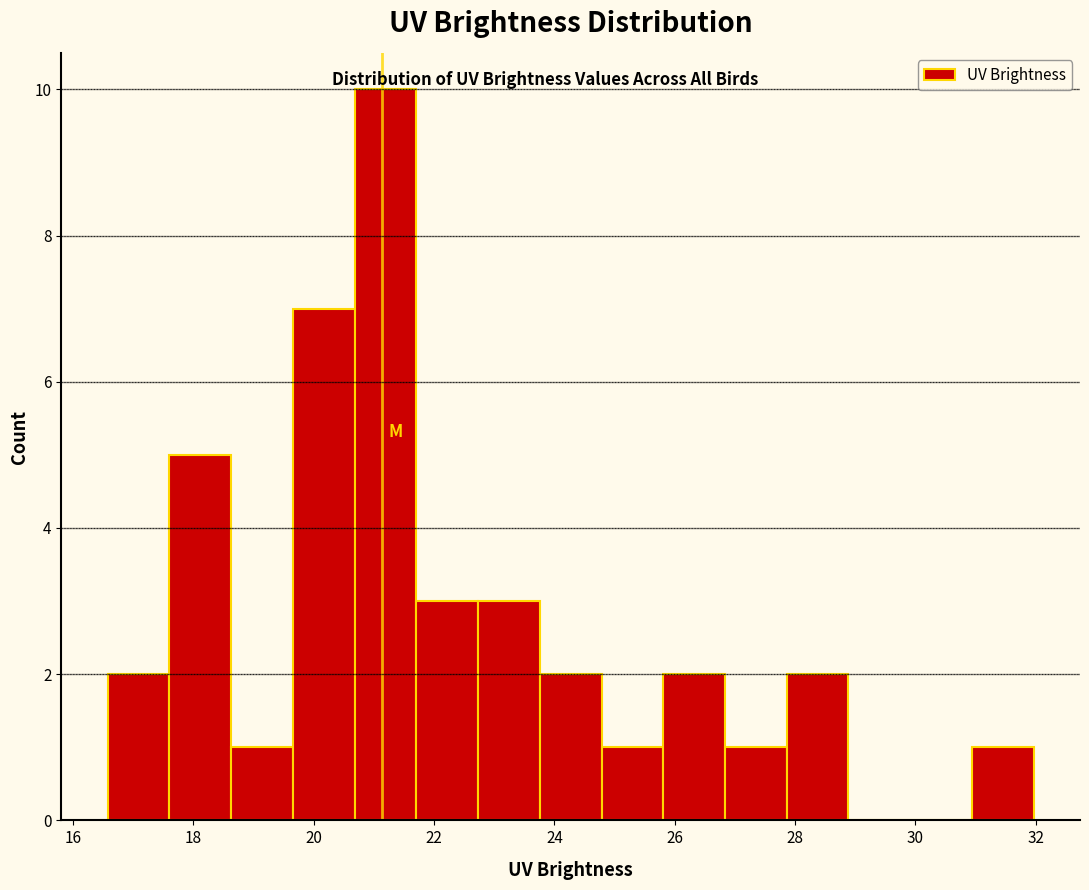

Reading left to right, transcribe this chart: for each bar, give the range it covers on the x-axis and its height. Neither the bar edges nor the heights are printed on the chart, so give them approximately, as read against the axes.

16.6 to 17.6: 2
17.6 to 18.6: 5
18.6 to 19.6: 1
19.6 to 20.6: 7
20.6 to 21.8: 10
21.8 to 22.8: 3
22.8 to 23.8: 3
23.8 to 24.8: 2
24.8 to 25.8: 1
25.8 to 26.8: 2
26.8 to 27.8: 1
27.8 to 28.8: 2
28.8 to 30.0: 0
30.0 to 31.0: 0
31.0 to 32.0: 1